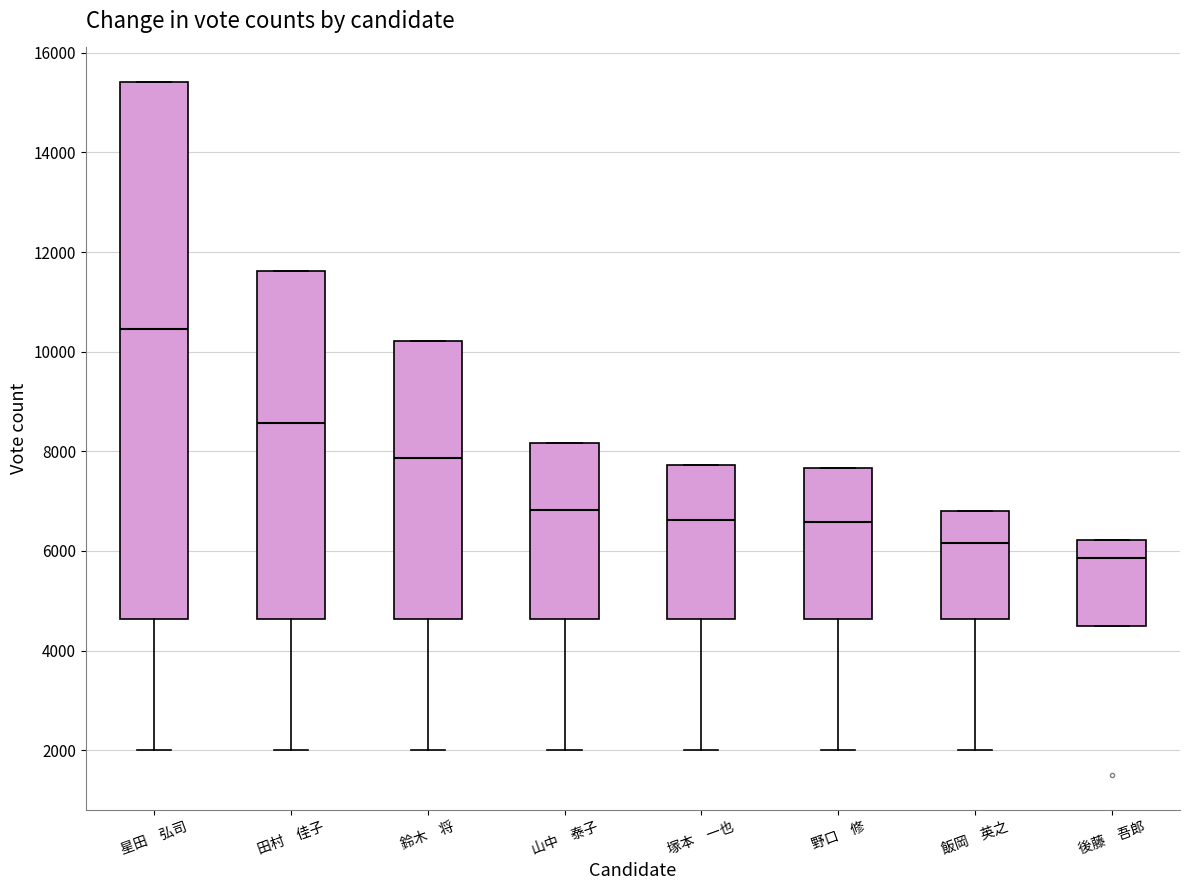

Reading left to right, read every box against the y-axis: the position of its median line, the range the box covers, and the ends of its whiskers. The values are not printed on the chart, so give them approximately, as read against the axis.

星田 弘司: median 10400, box 4600 to 15400, whiskers 2000 to 15400
田村 佳子: median 8600, box 4600 to 11600, whiskers 2000 to 11600
鈴木 将: median 7800, box 4600 to 10200, whiskers 2000 to 10200
山中 泰子: median 6800, box 4600 to 8200, whiskers 2000 to 8200
塚本 一也: median 6600, box 4600 to 7800, whiskers 2000 to 7800
野口 修: median 6600, box 4600 to 7600, whiskers 2000 to 7600
飯岡 英之: median 6200, box 4600 to 6800, whiskers 2000 to 6800
後藤 吾郎: median 5800, box 4600 to 6200, whiskers 4600 to 6200